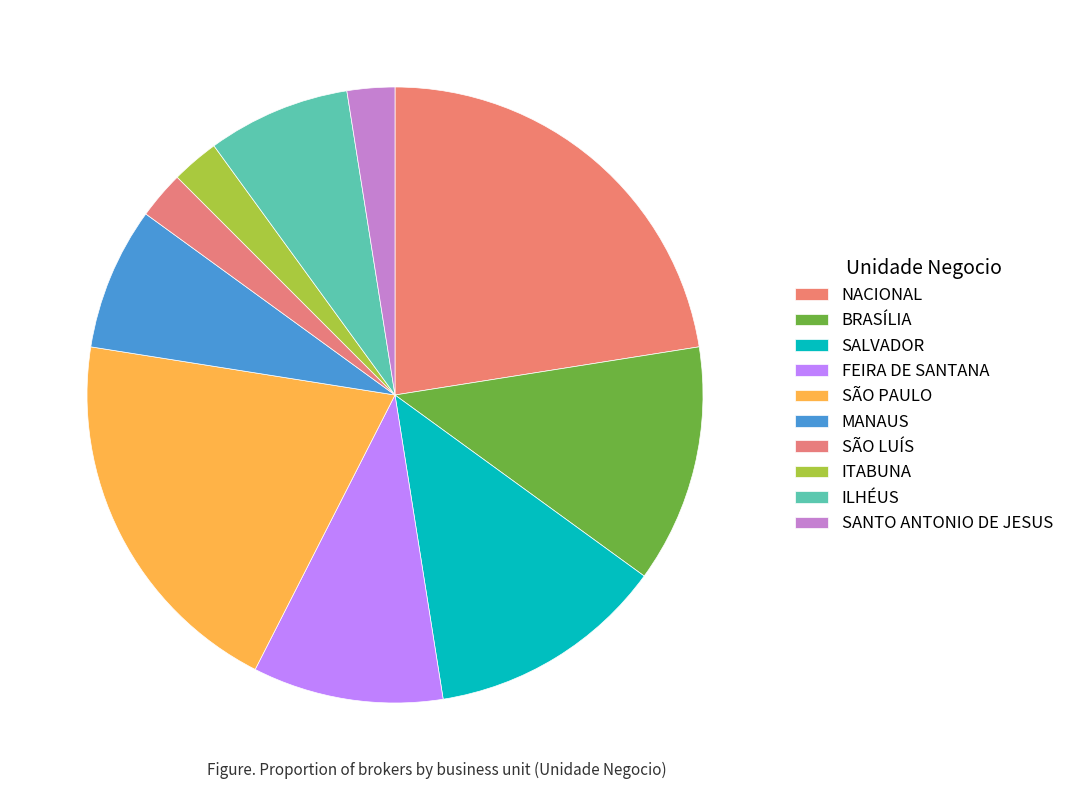

Count the number of slices in the pie.

10